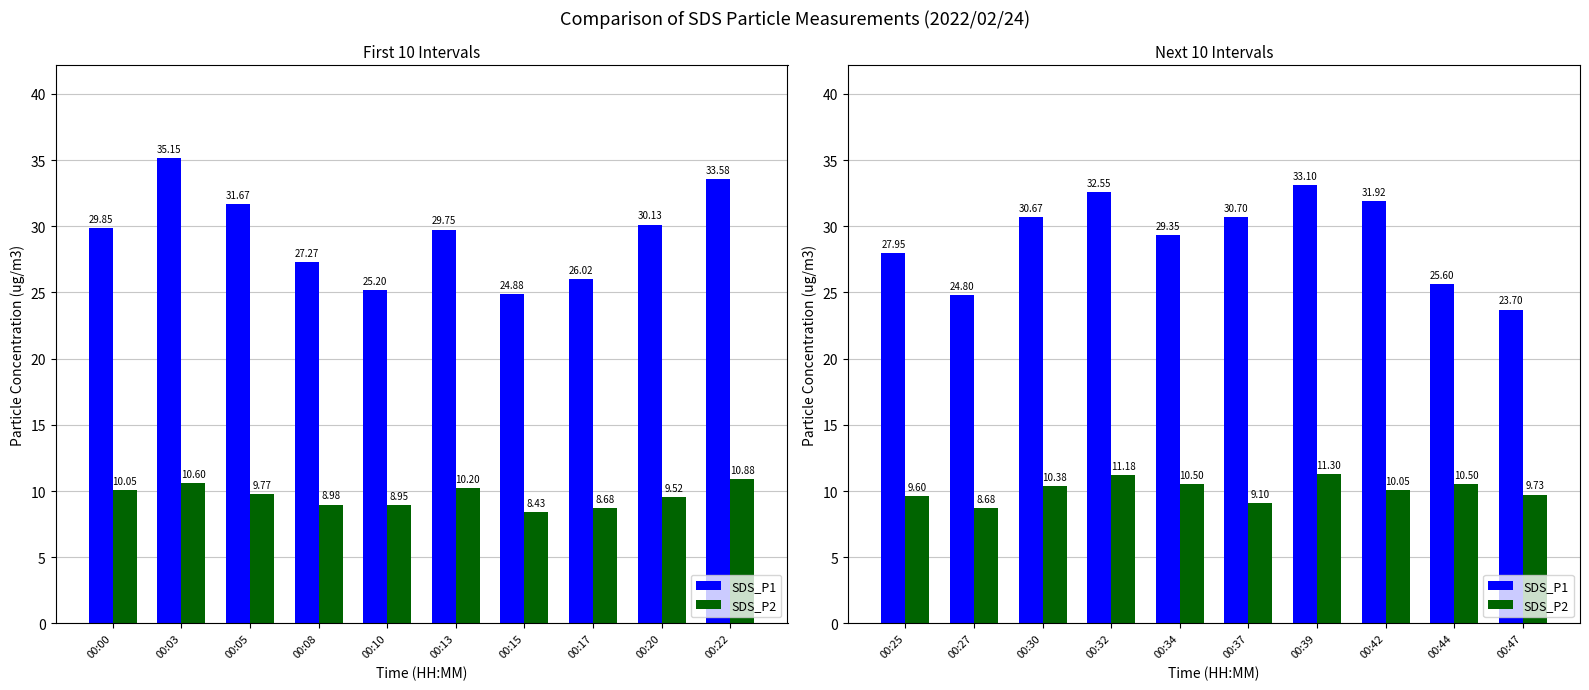

How many data points in SDS_P2 are above 10?

6